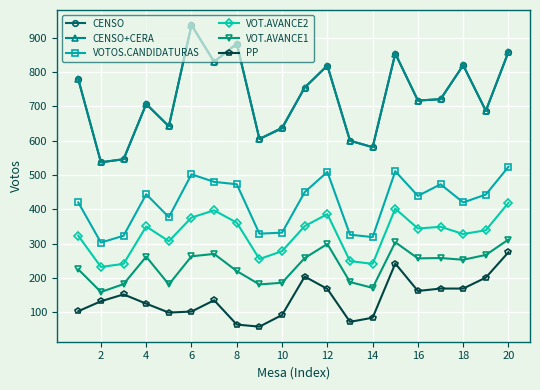

What is the difference between the maximum and minimum values in the CENSO+CERA series?

400